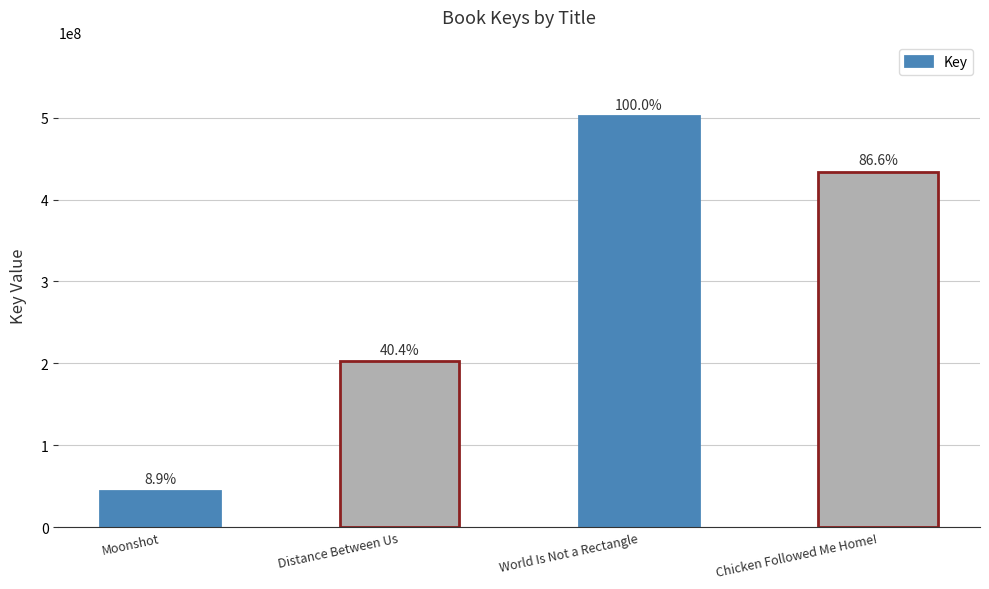

What is the smallest value displayed?

44695299